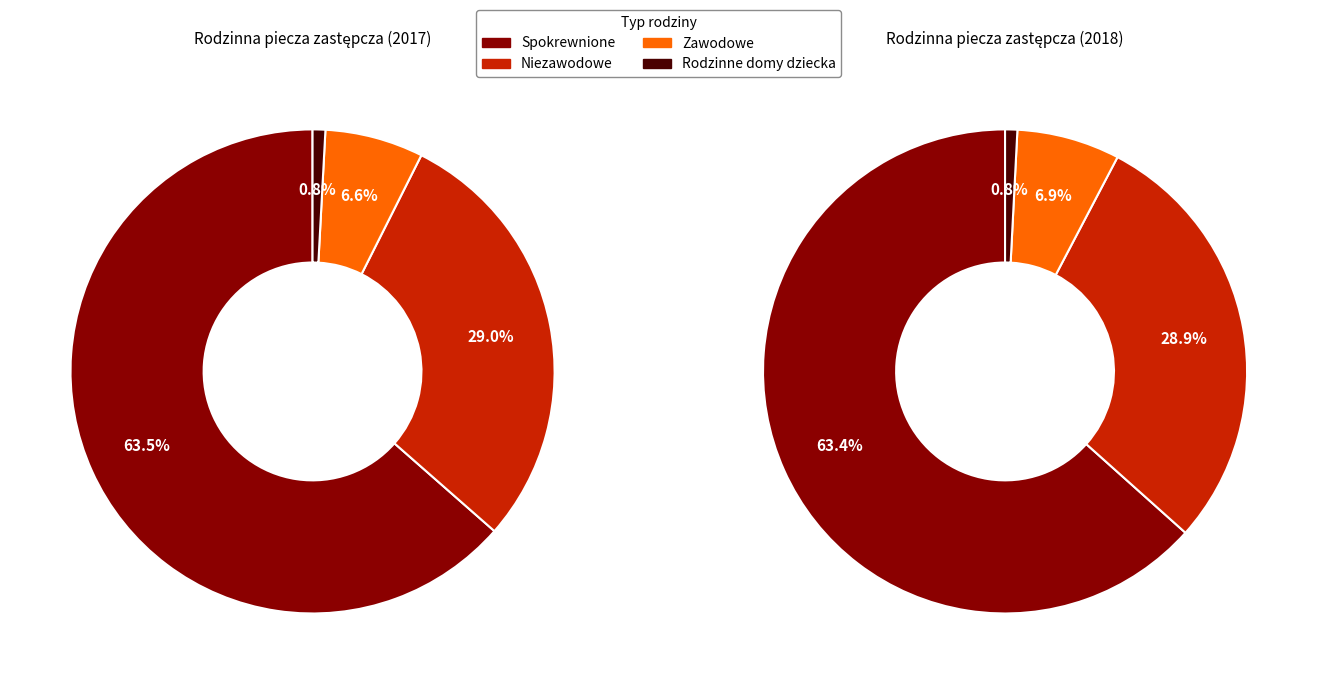

Is it true that 2017 is 29% of the pie?

True